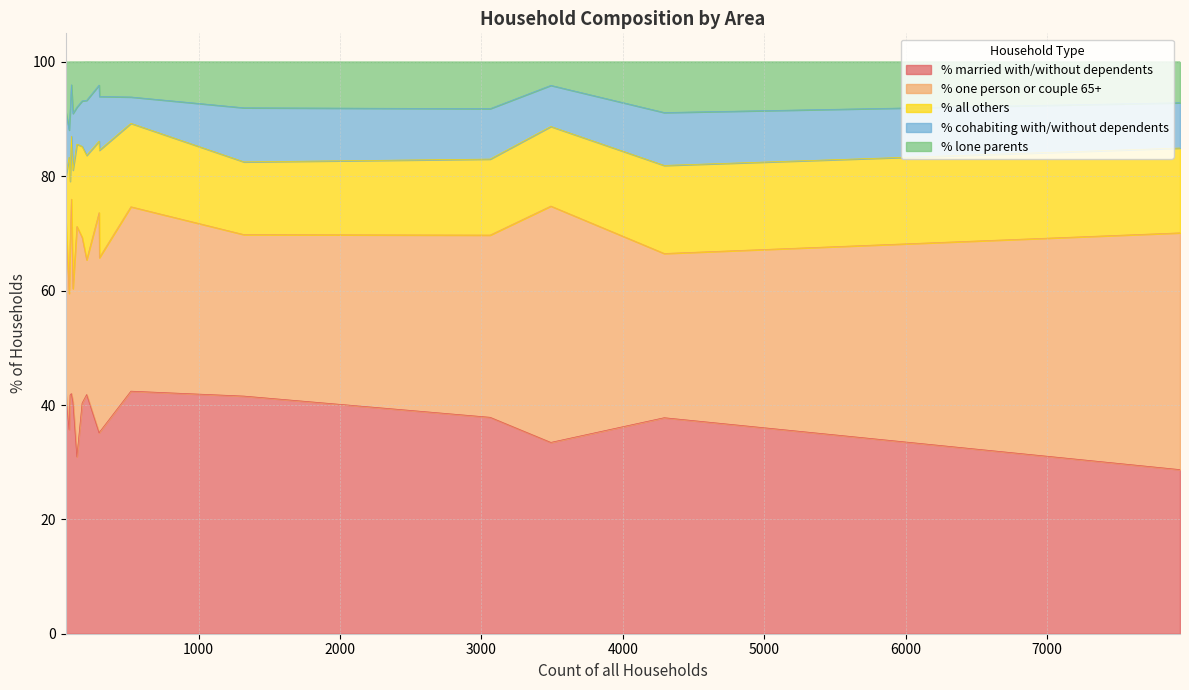

How many values in the % lone parents series are below 7?

7